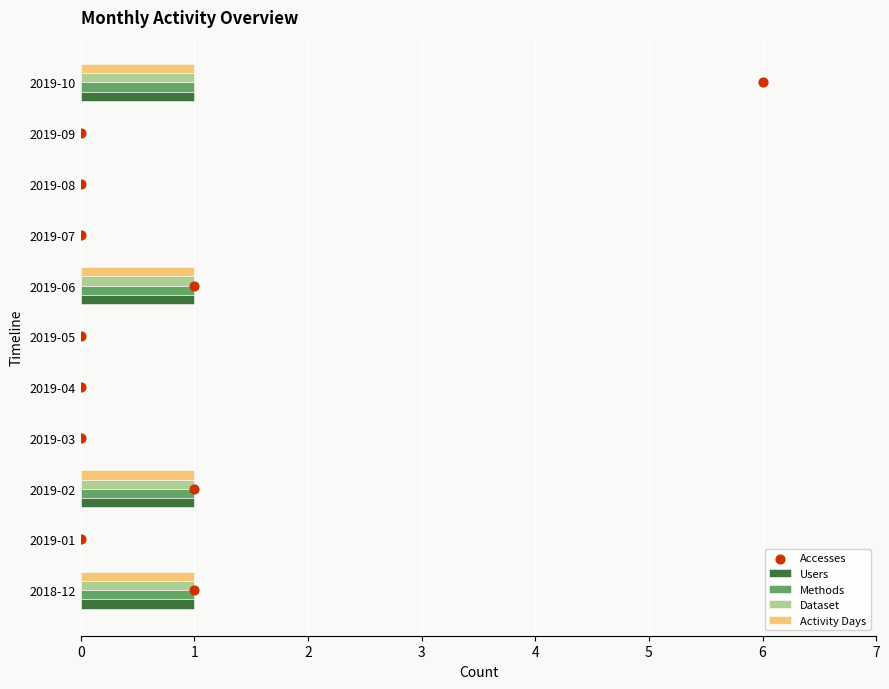

Which series contains the highest Y value?

Accesses